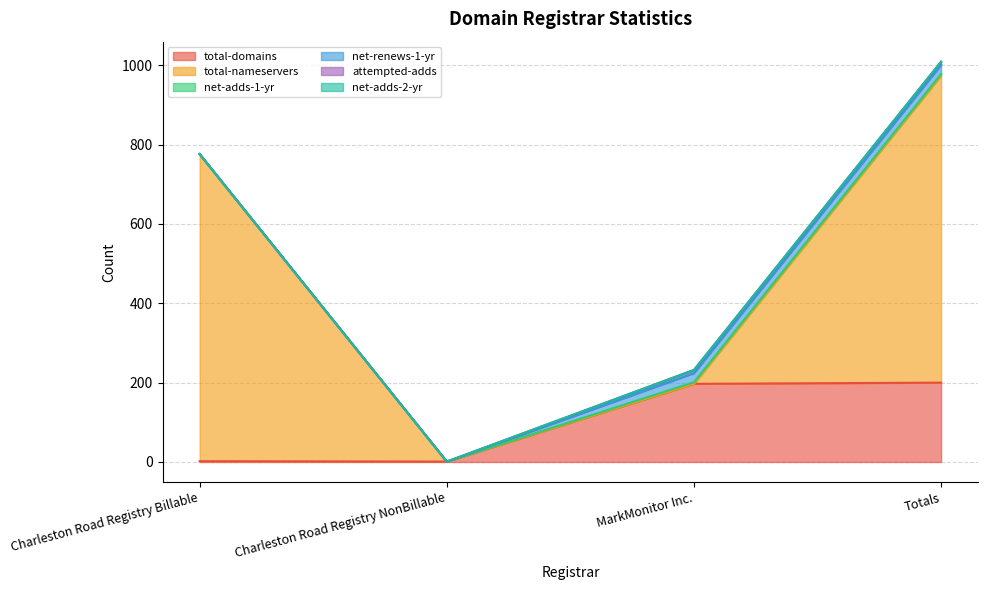

What is the sum of all net-renews-1-yr values?

46